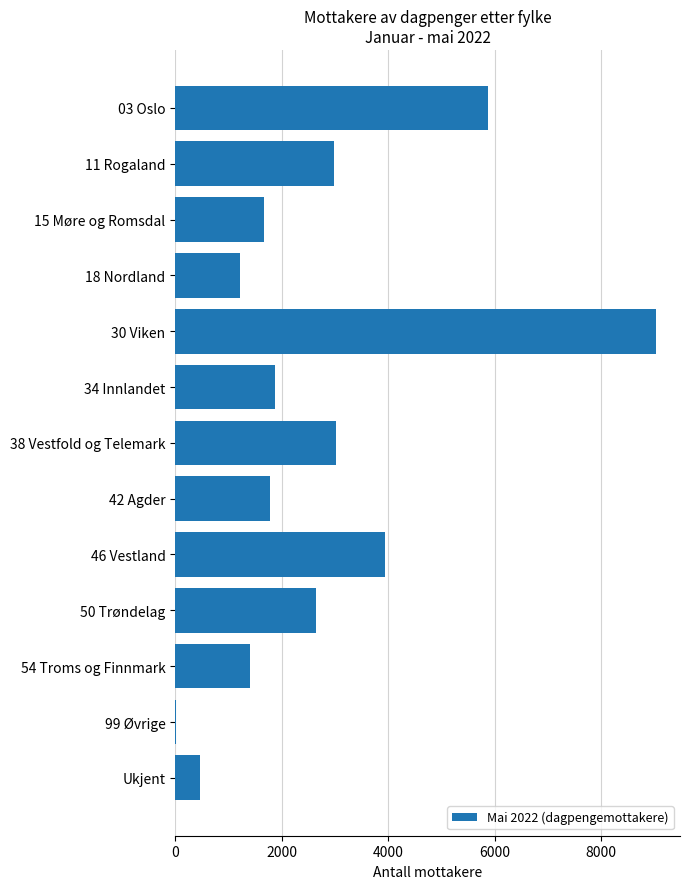

Is it true that the value at 50 Trøndelag is 2637?

True